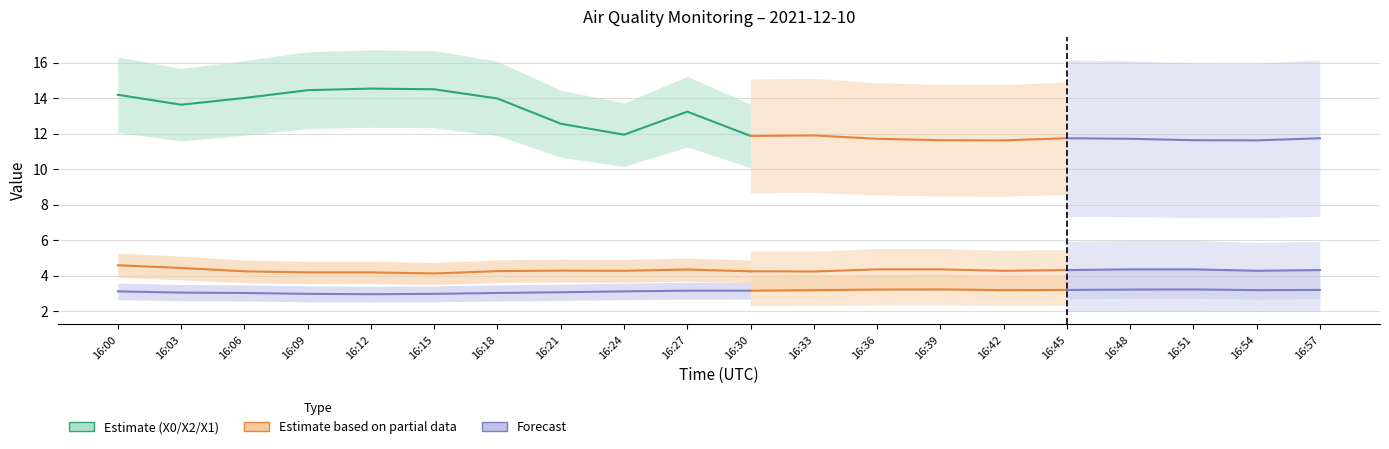

What is the average value of the X1_M11 series?

3.1